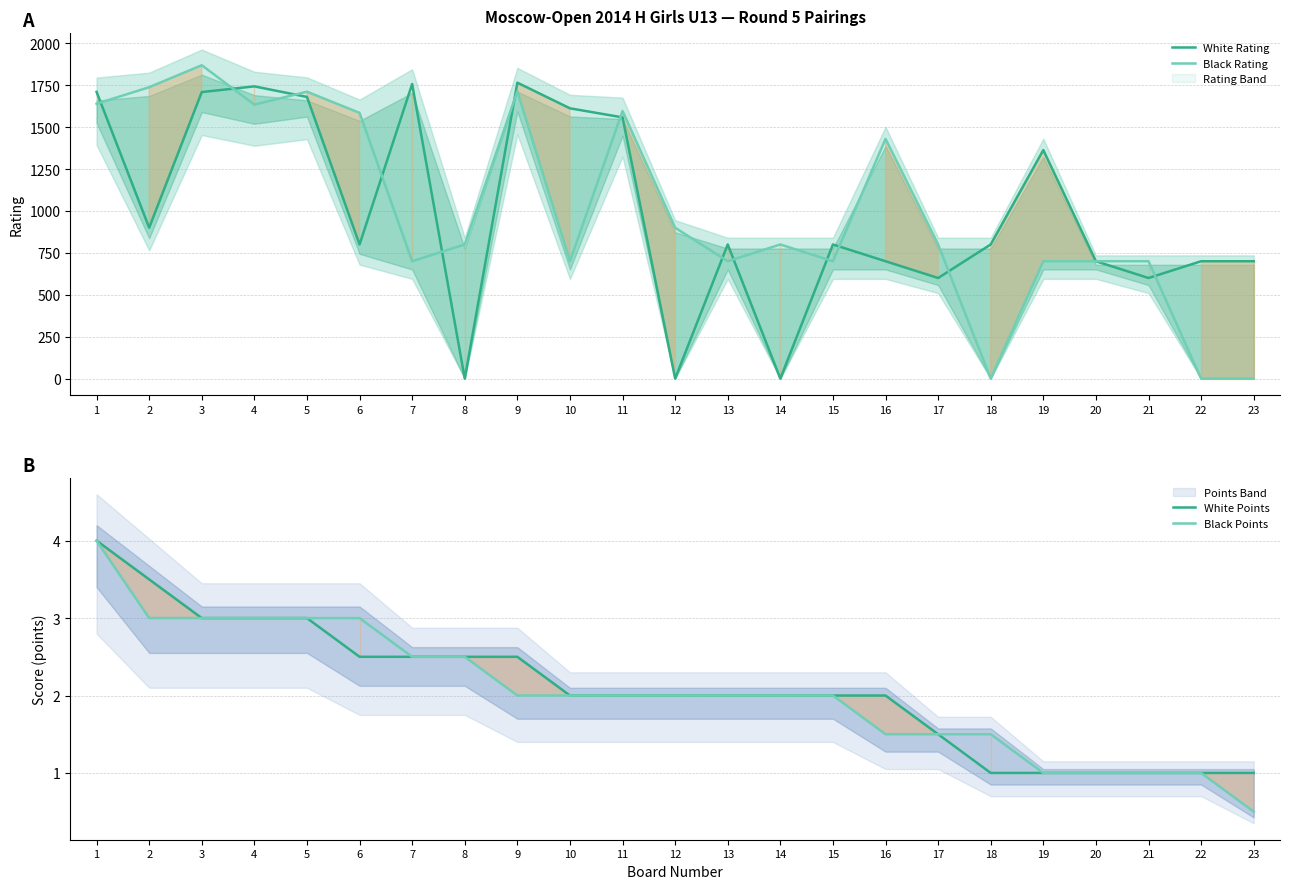

What is the sum of all Black Points values?

47.0